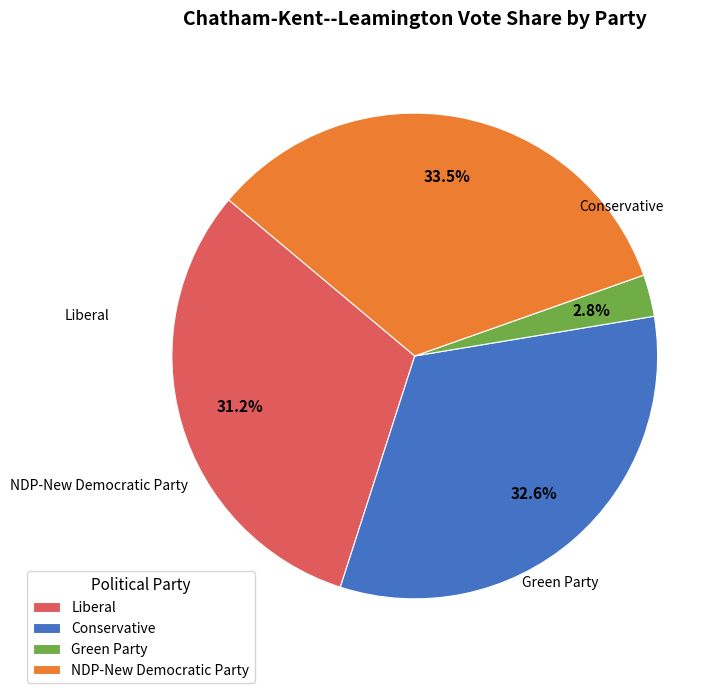

How much of the chart is everything except Green Party?

97.2%